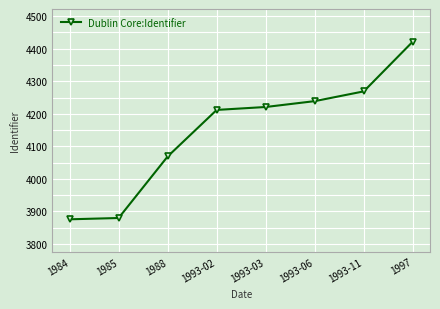

What is the difference between the second highest and second lowest values?

389